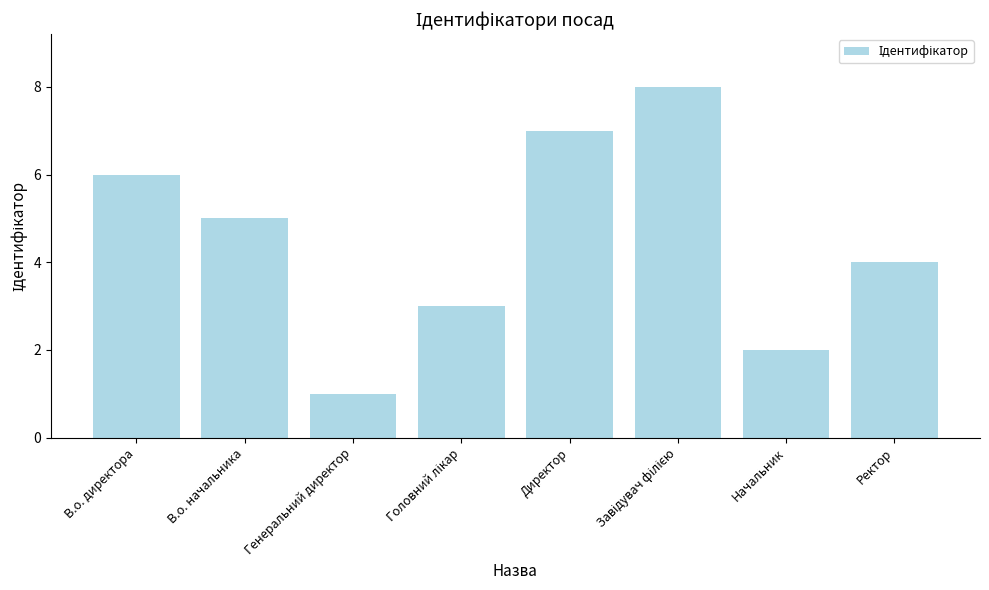

What is the sum of the values at Генеральний директор and Начальник?

3